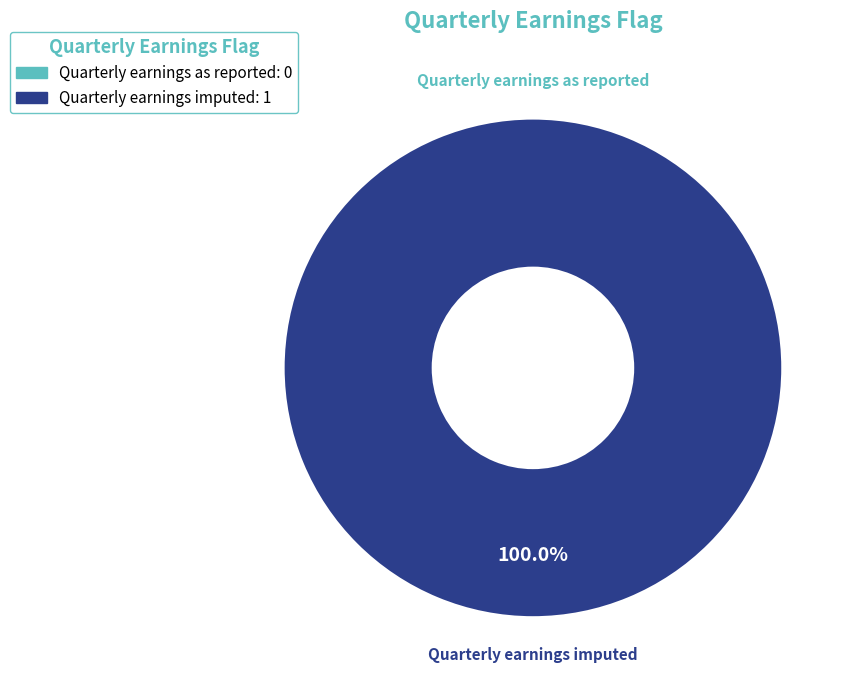

Combined, do Quarterly earnings as reported and Quarterly earnings imputed account for over 50%?

Yes